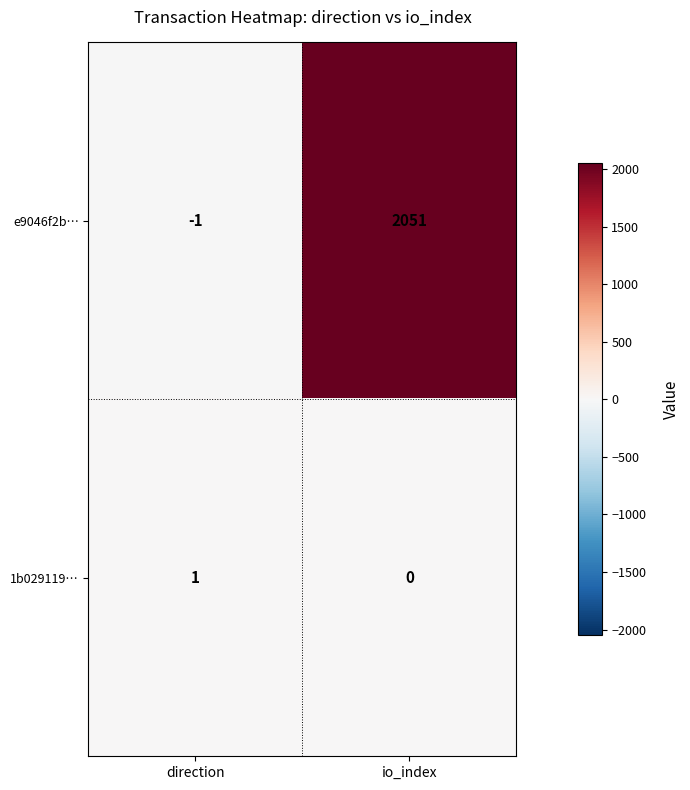

The value of 1b029119… at direction is 1. True or false?

True